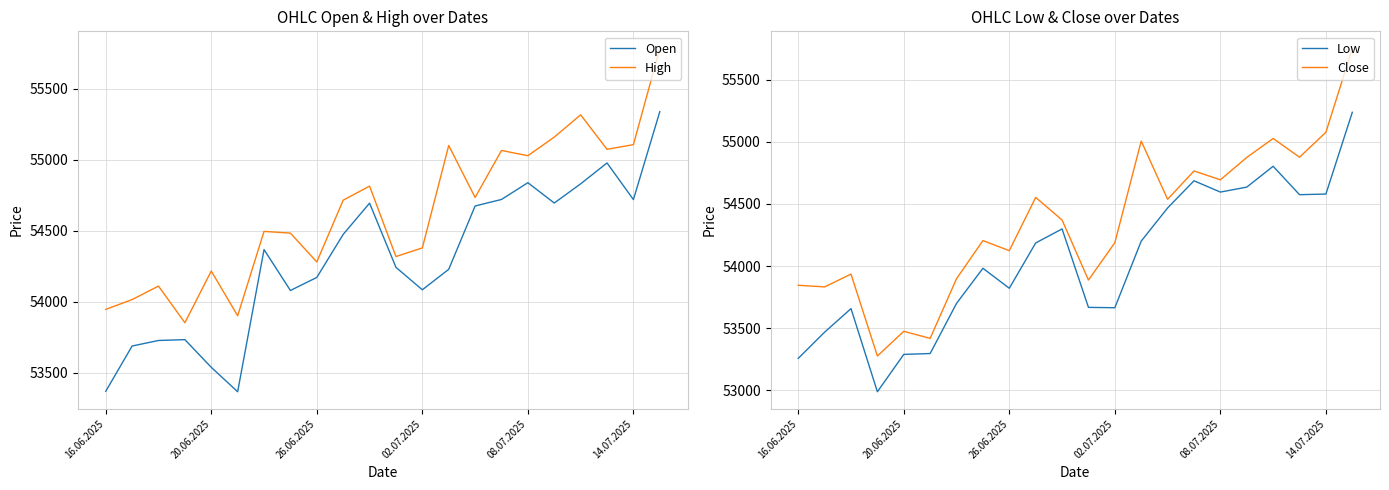

How many intersections are there between Close and Open?

14